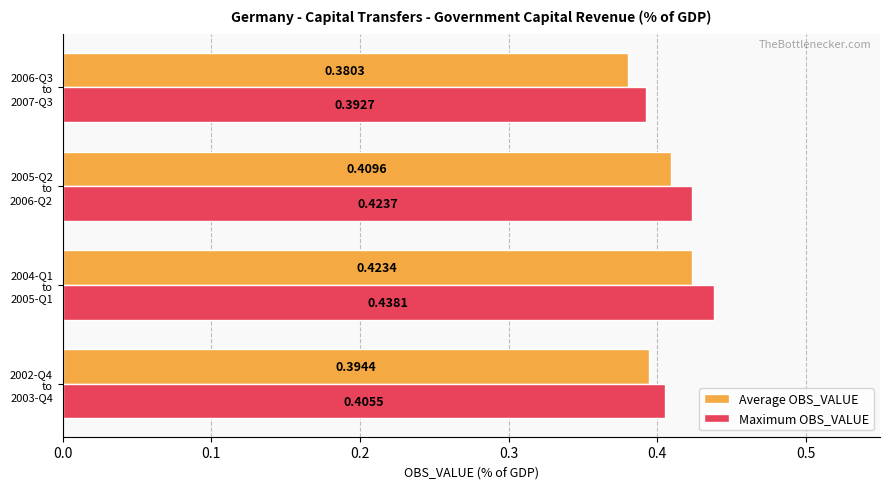

Count the Average OBS_VALUE values in the range 0 to 1.

4